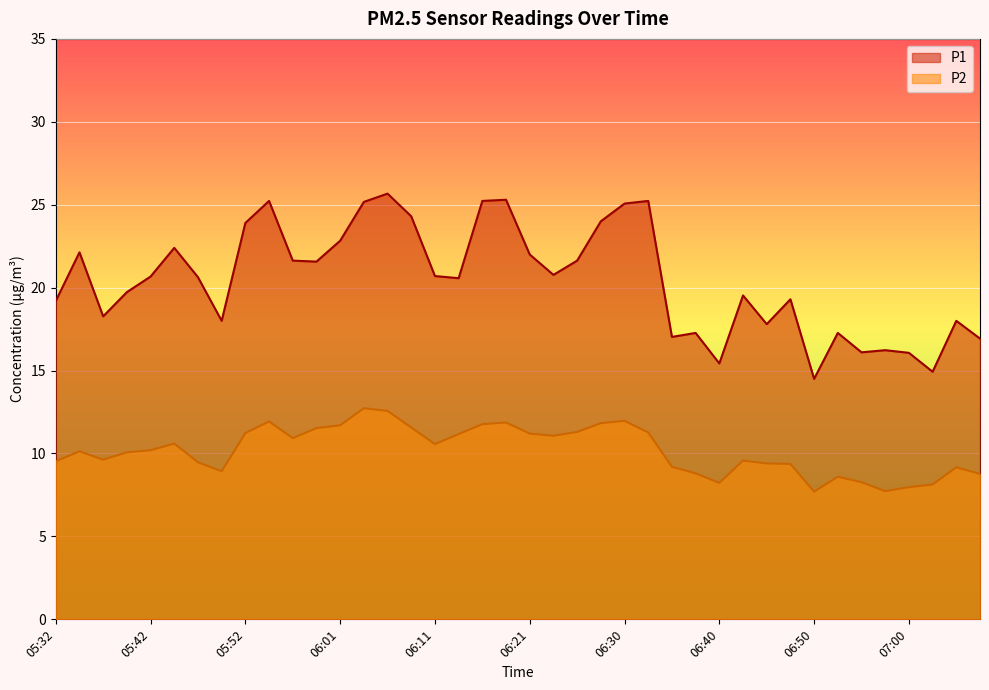

Is it true that P1 equals 22.8 at 06:01?

True